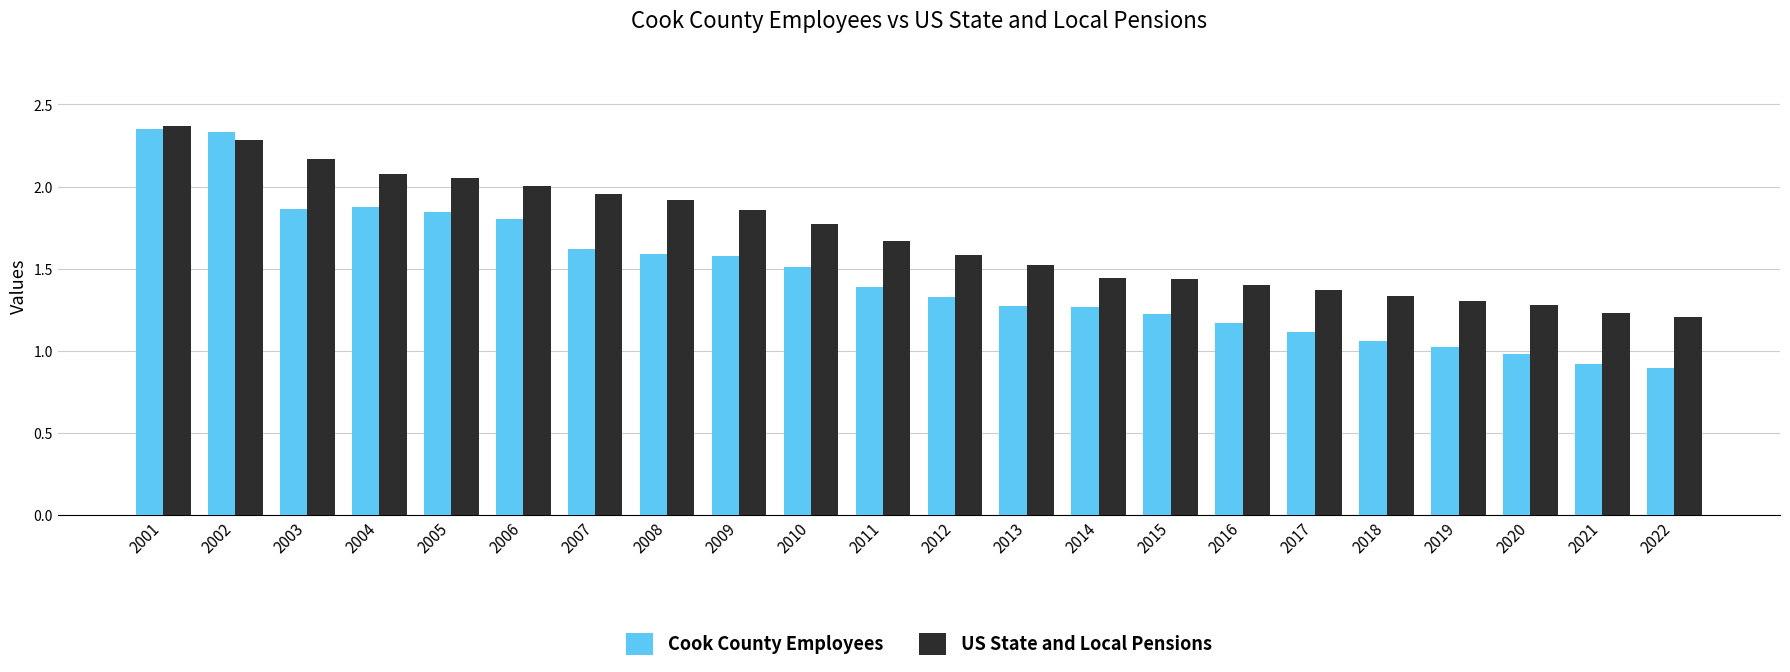

What is the sum of the US State and Local Pensions values at 2008 and 2011?

3.6